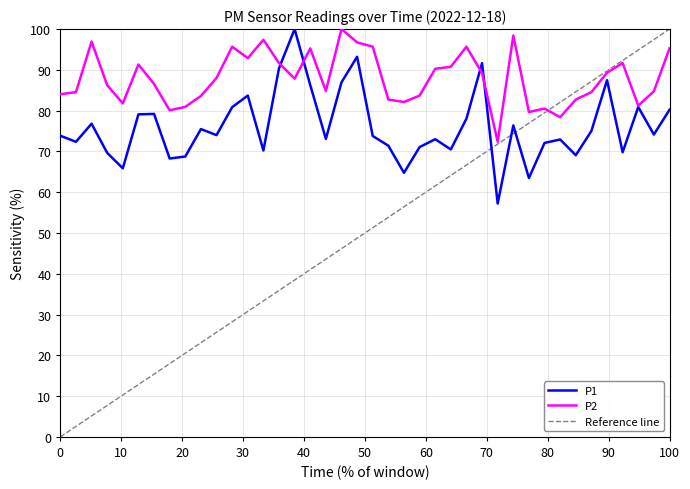

What is the average value of the P1 series?

76.0